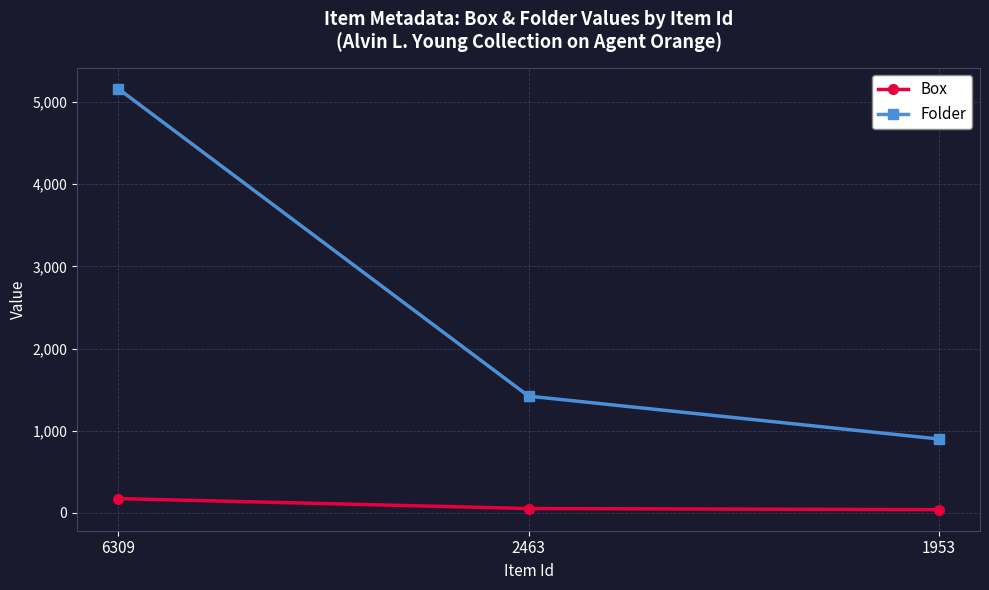

What is the sum of all Folder values?

7486